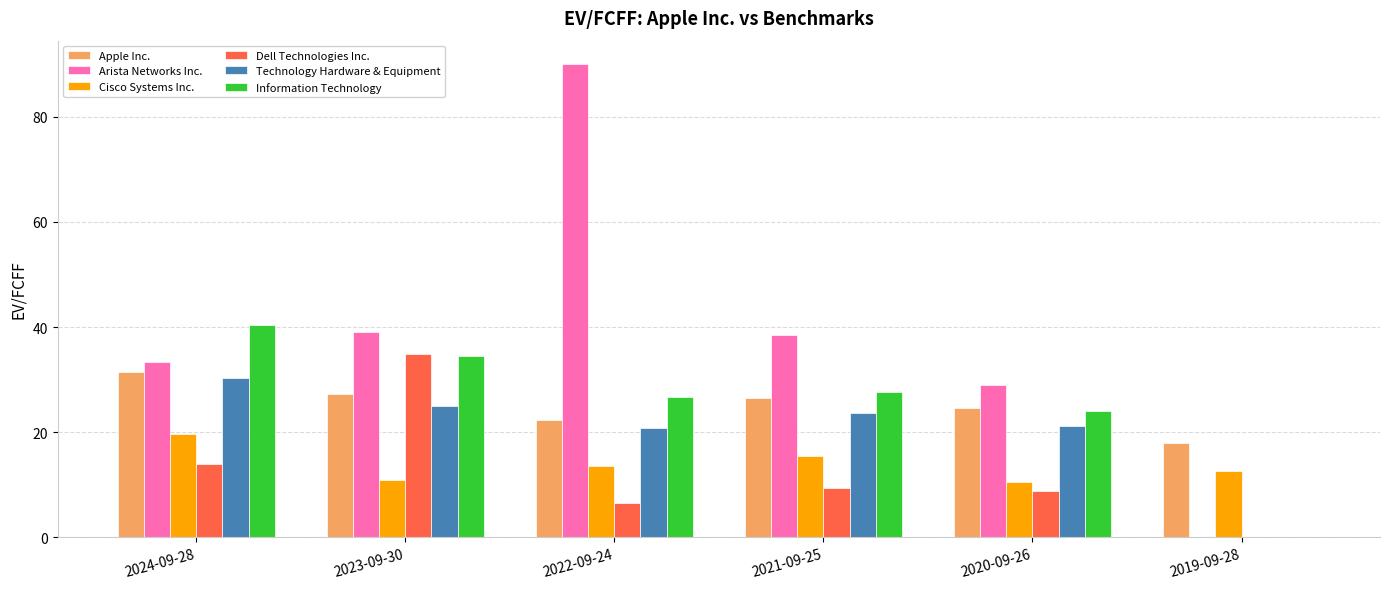

Between 2024-09-28 and 2021-09-25, which series saw the biggest shift?

Information Technology